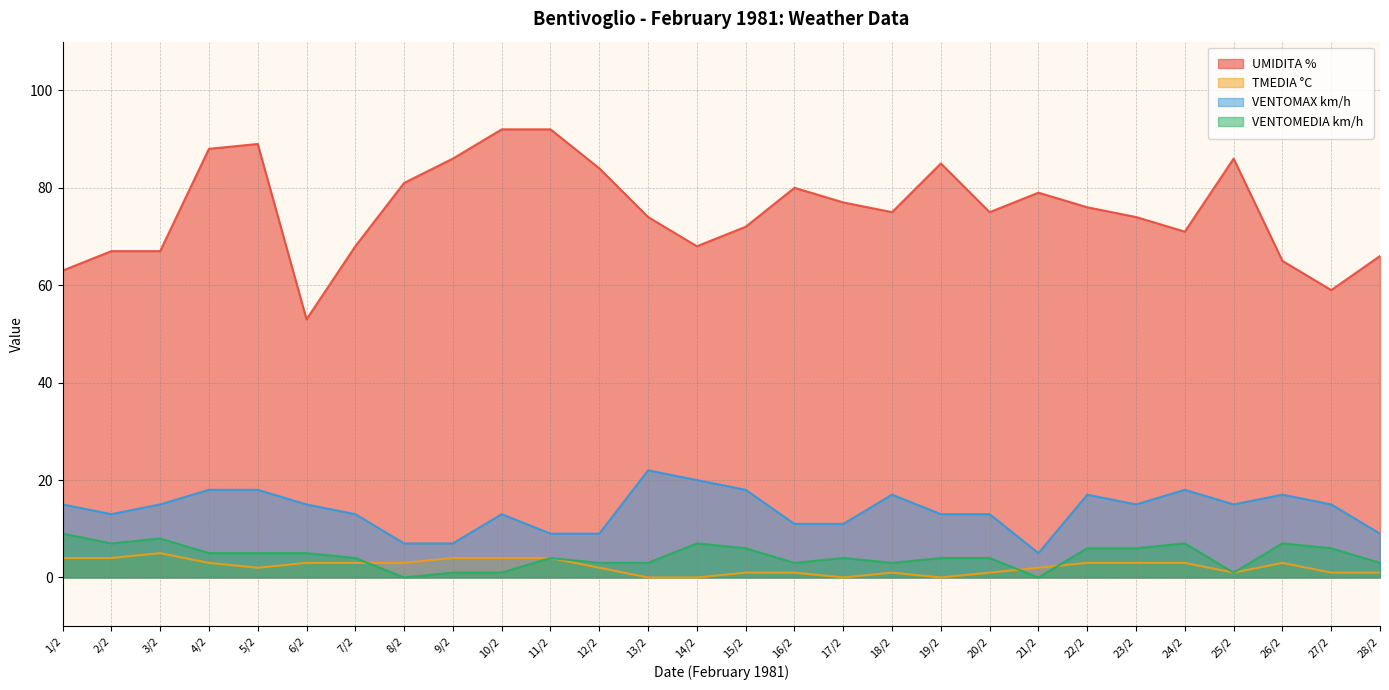

Count the VENTOMEDIA km/h values in the range 3 to 6.

17